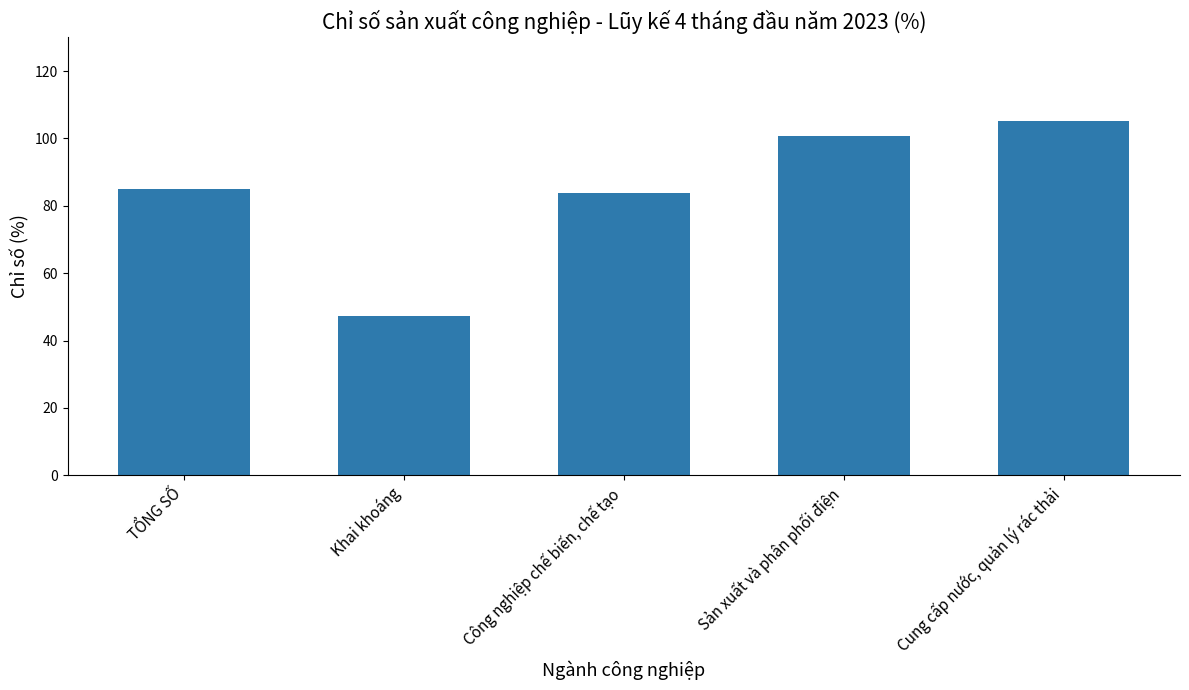

Which category has the highest value across all series?

Cung cấp nước, quản lý rác thải